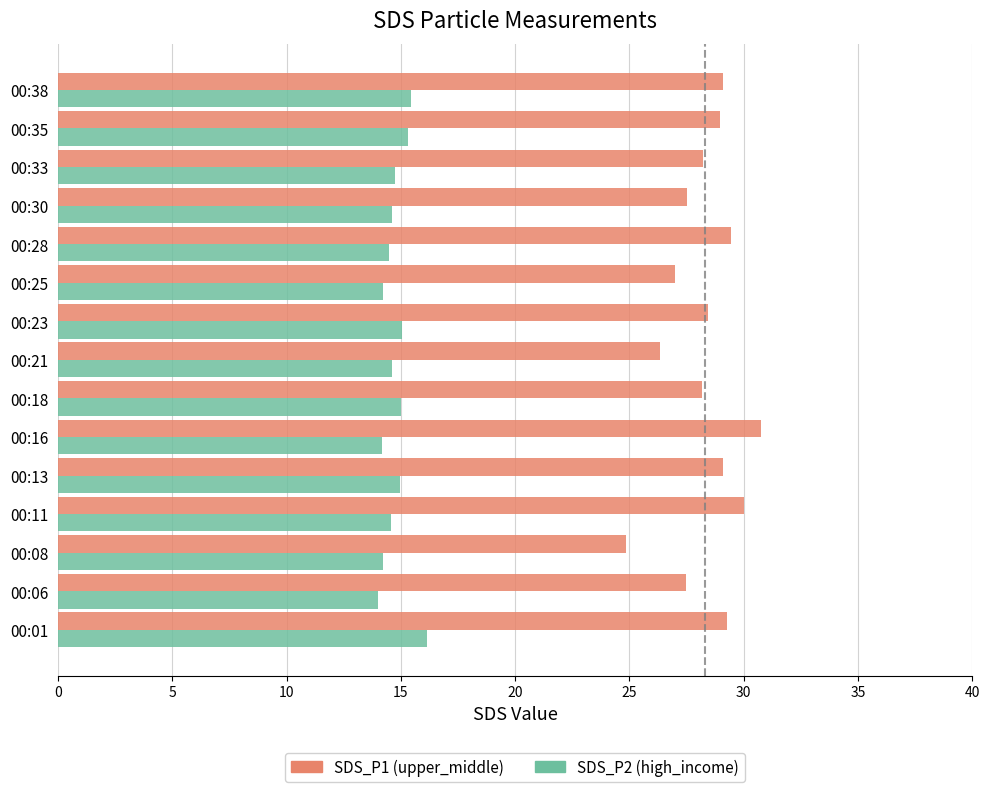

What is the smallest value displayed?

14.0